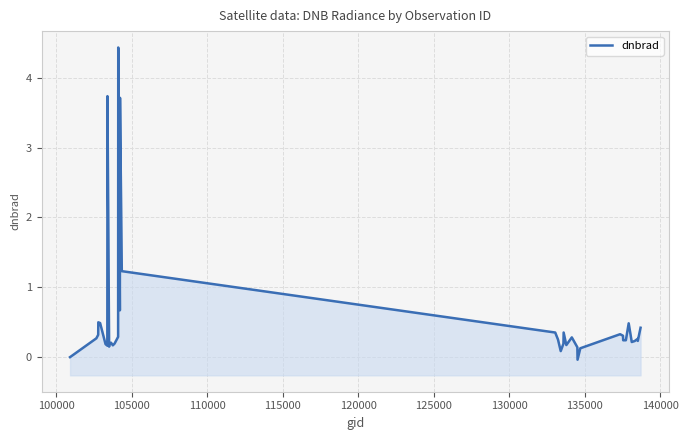

The chart shows a value of 0.3 at 12. True or false?

False